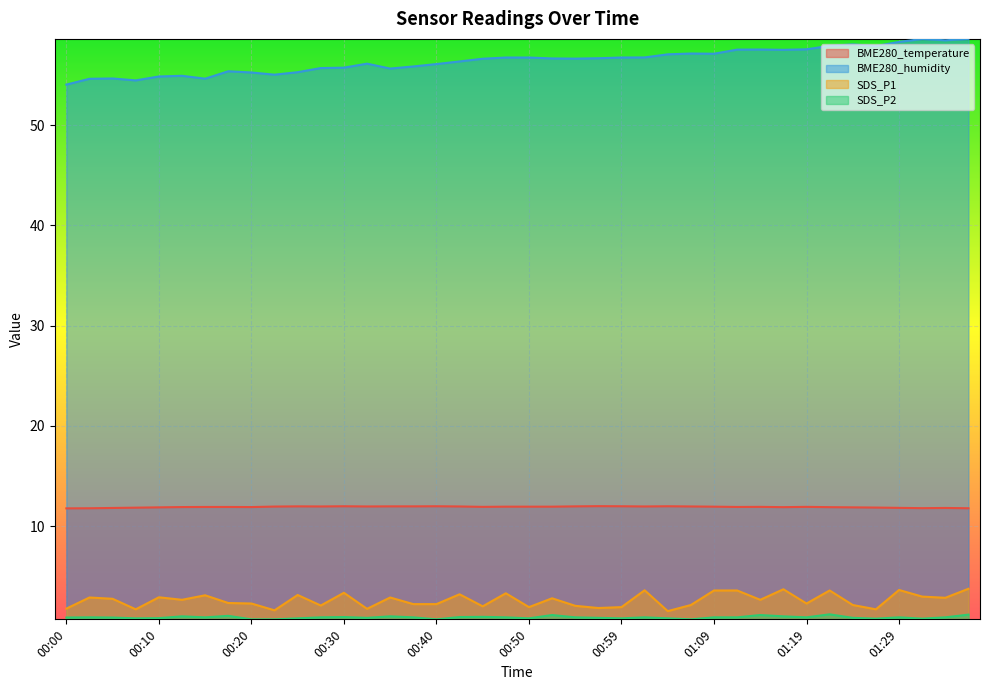

What is the value of the SDS_P1 point at the 30th from the left?

3.6